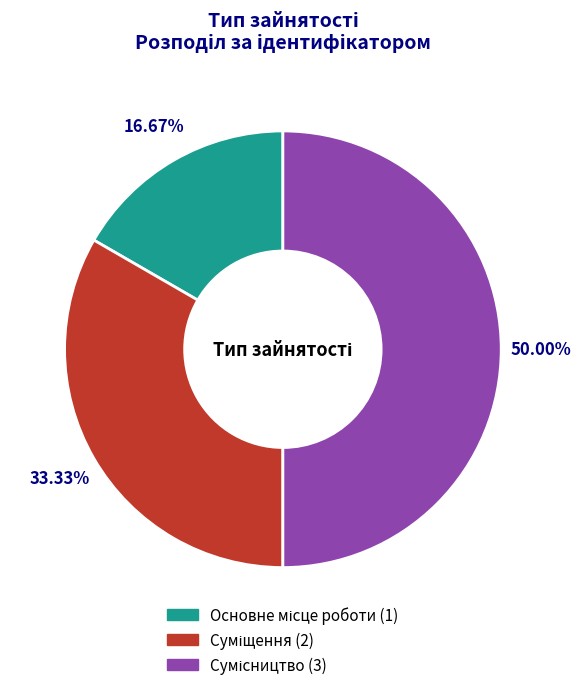

The Суміщення slice represents 39% of the pie. True or false?

False